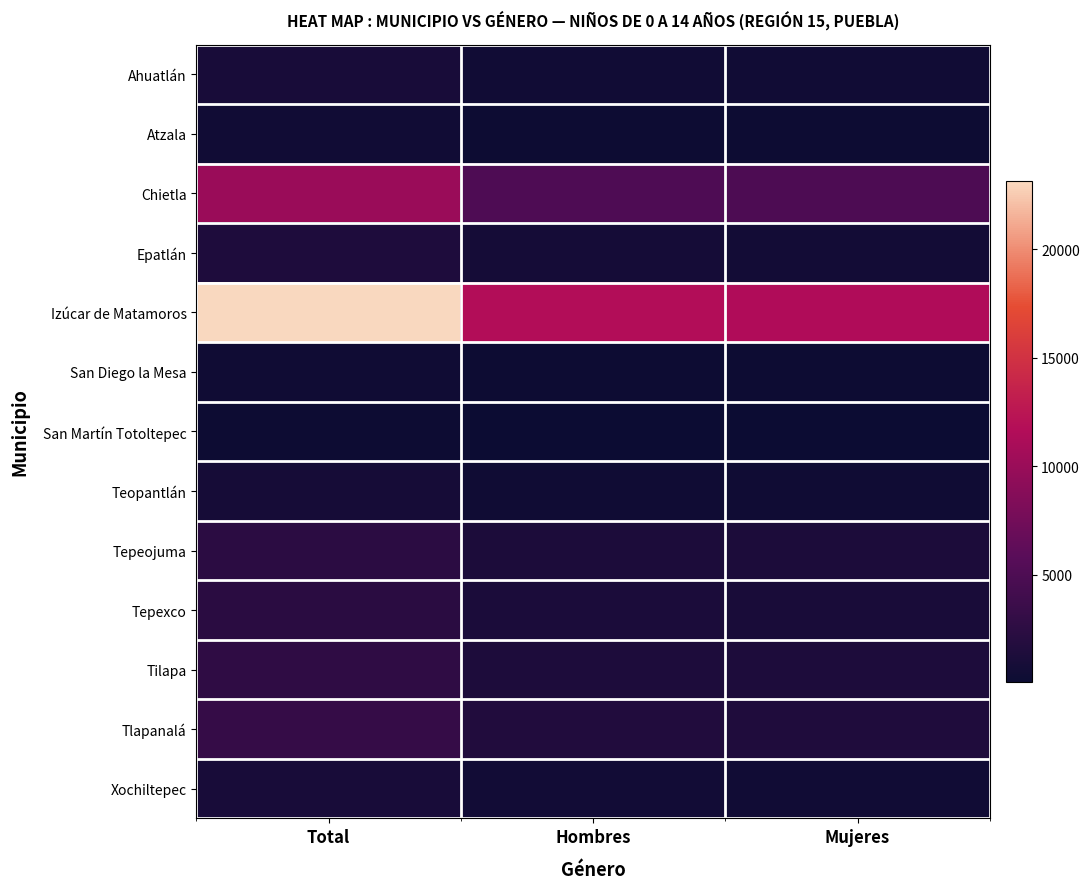

At which category is the sum across all series the highest?

Total